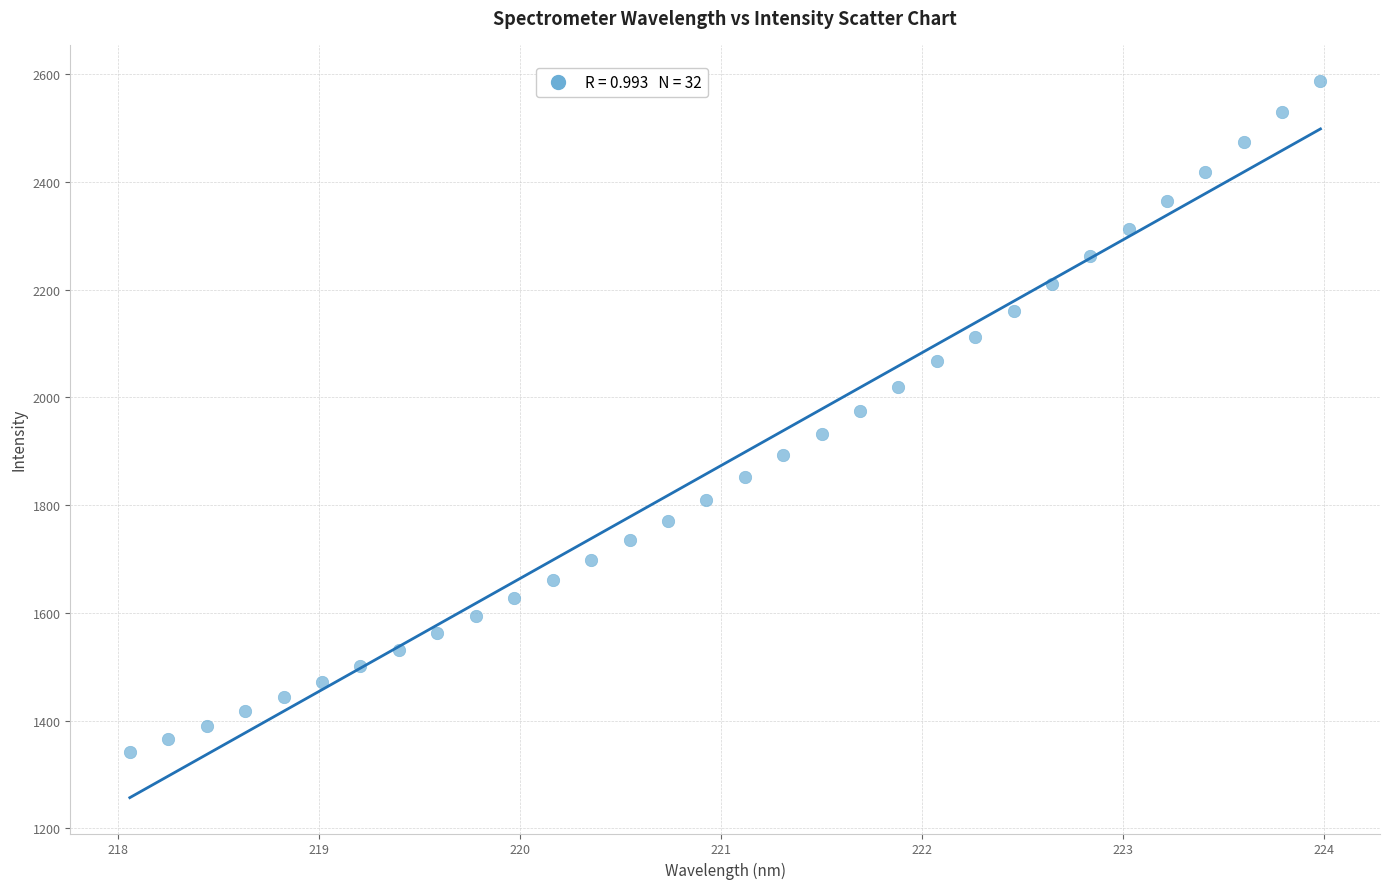

What is the range of Y values (max minus min)?

1246.4